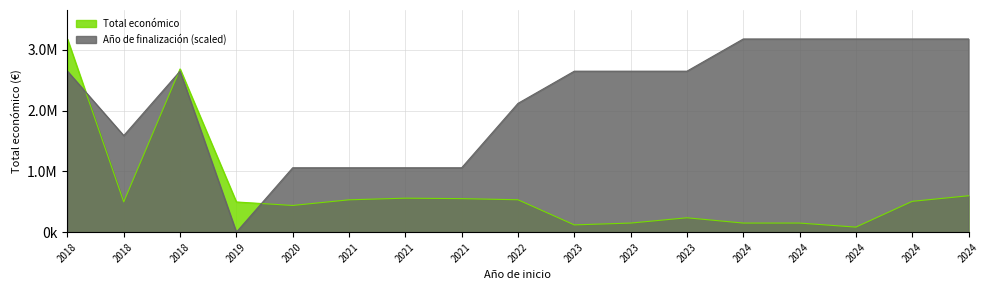

How many series are shown in this chart?

2